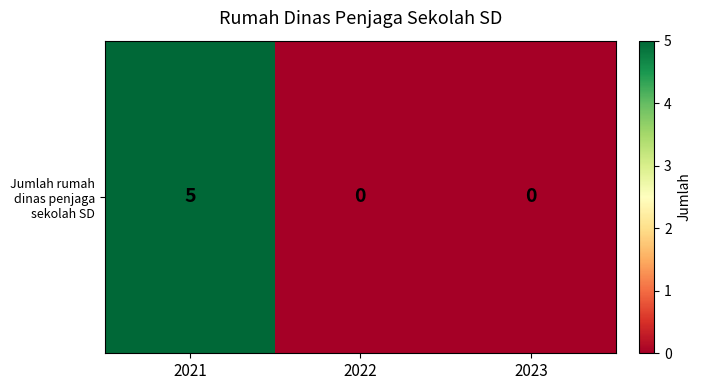

Reading left to right, transcribe all the data shown in this chart.

2021=5	2022=0	2023=0